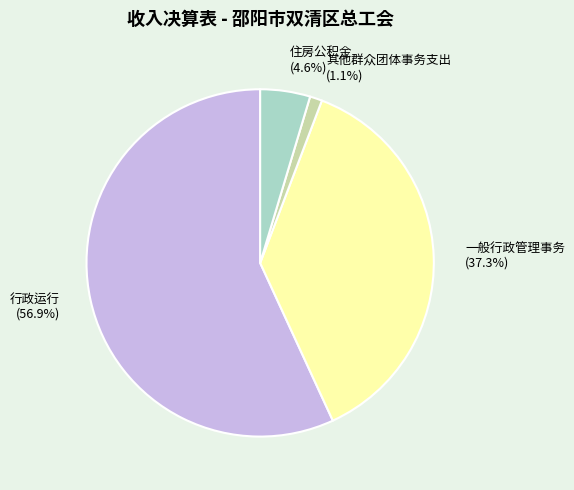

How much of the chart is everything except 其他群众团体事务支出?

98.9%